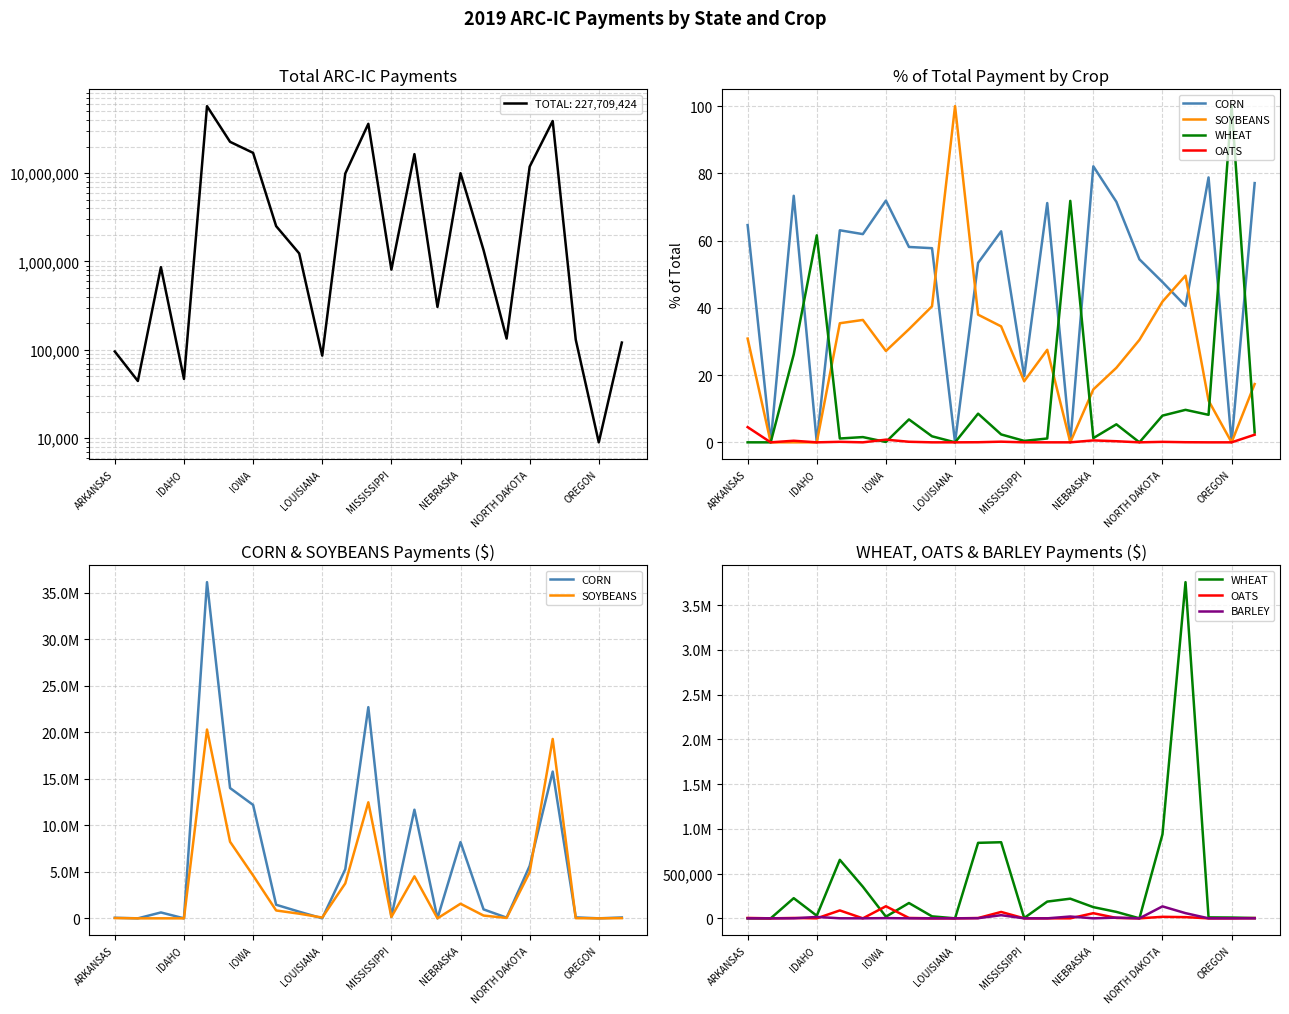

Between IOWA and 11, which series saw the biggest shift?

CORN